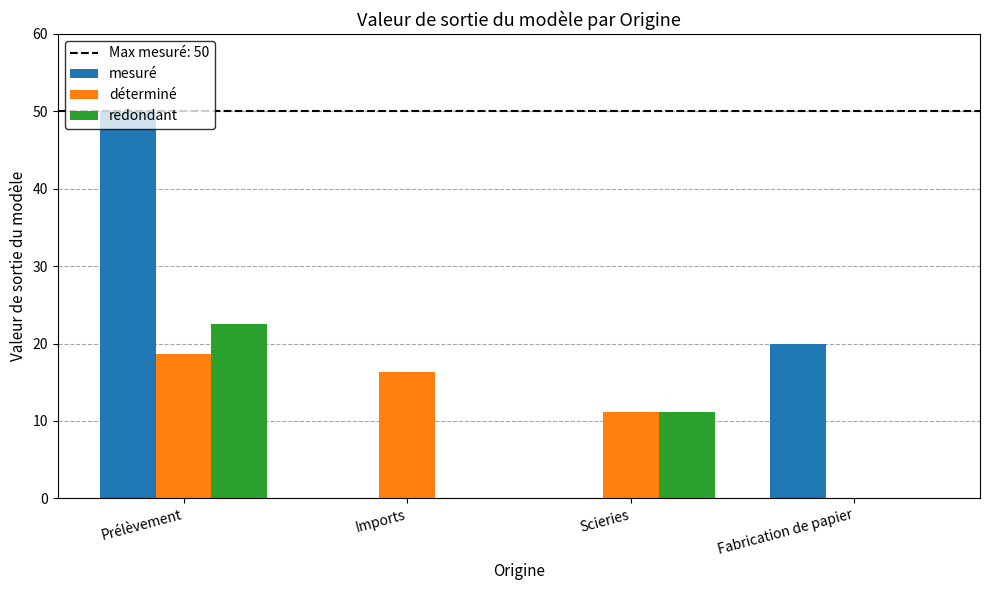

Is it true that redondant equals 11.2 at Scieries?

True